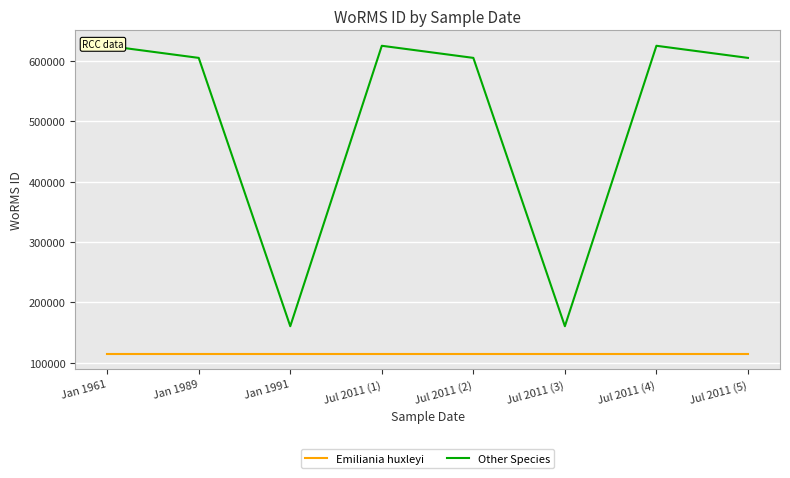

Is this an area chart (filled region under the line)?

No